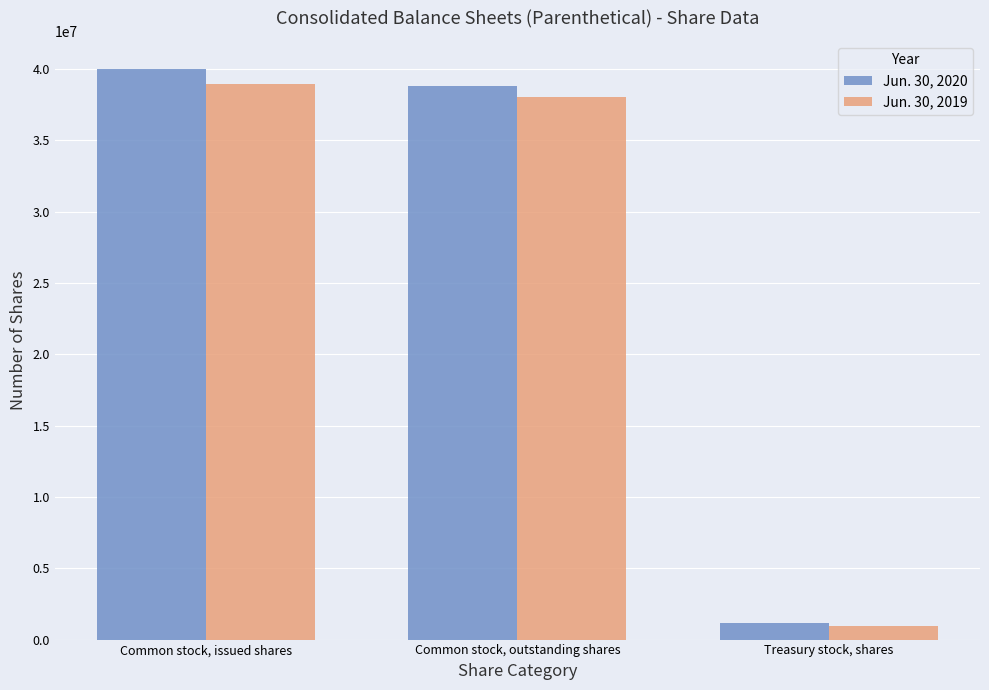

At which label does Jun. 30, 2020 reach its minimum?

Treasury stock, shares